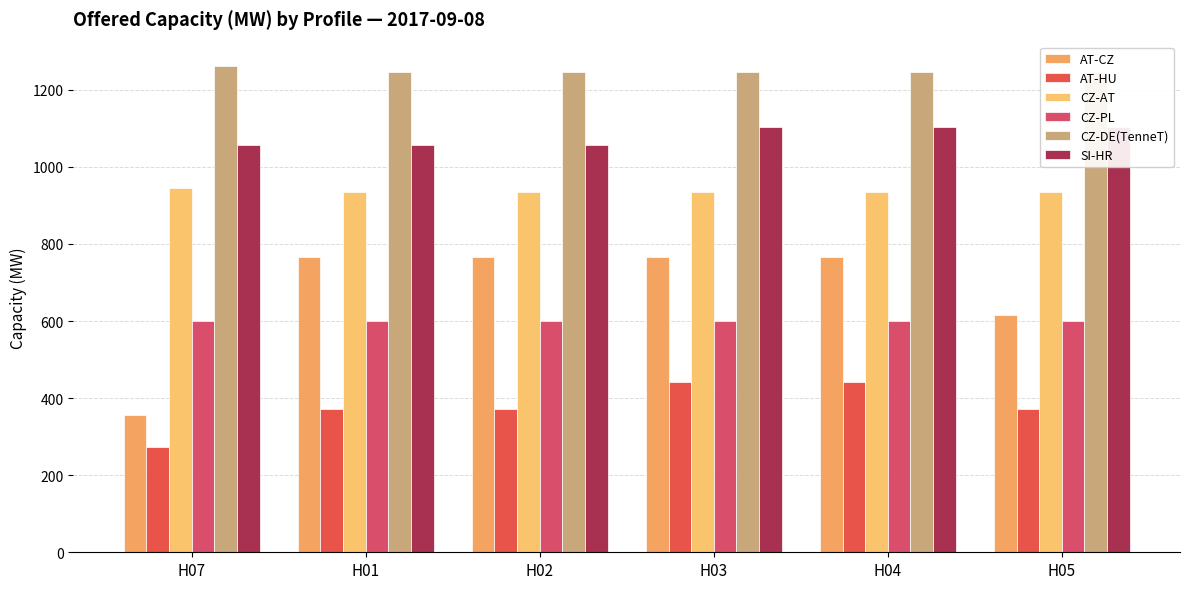

What is the difference between the highest and lowest values at H02?

875